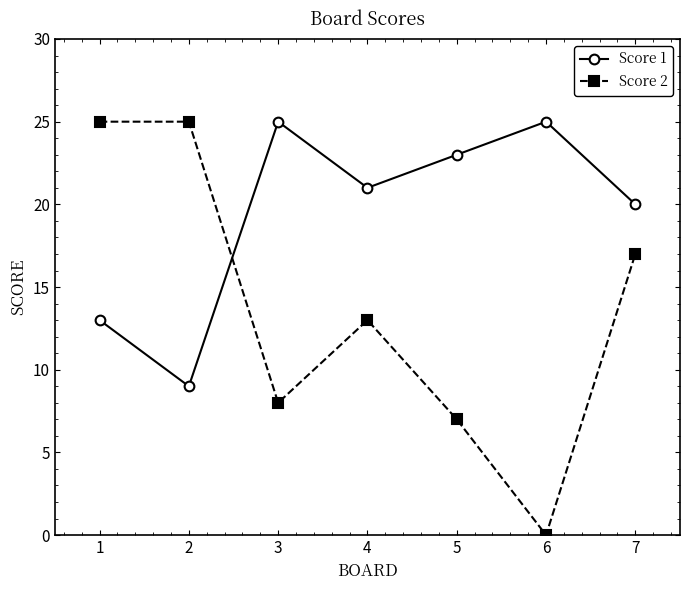

Does the chart display data point markers on the line(s)?

Yes